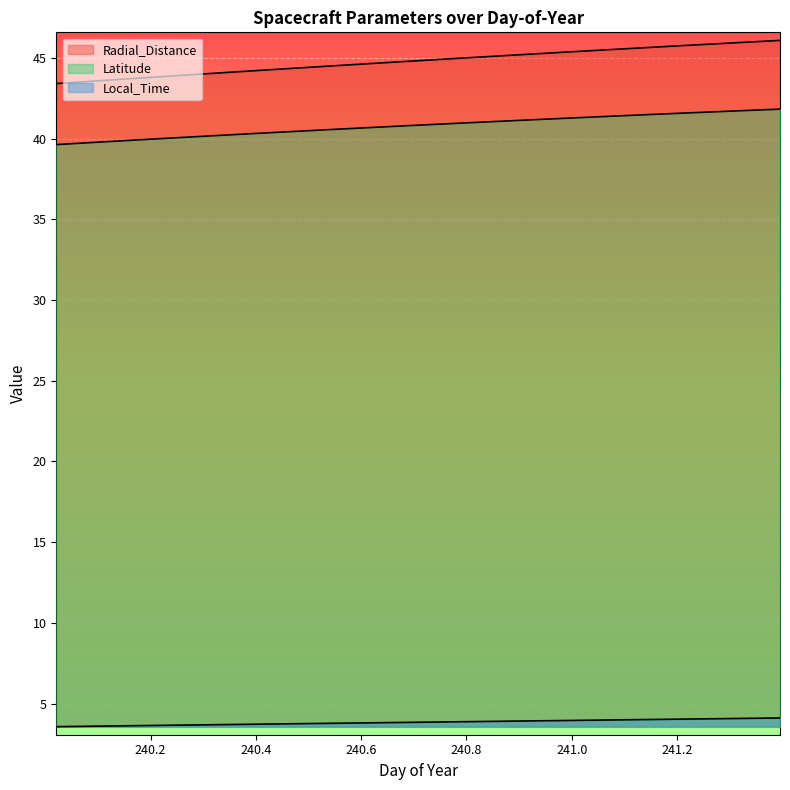

What is the label of the 6th point from the right?

241.1875